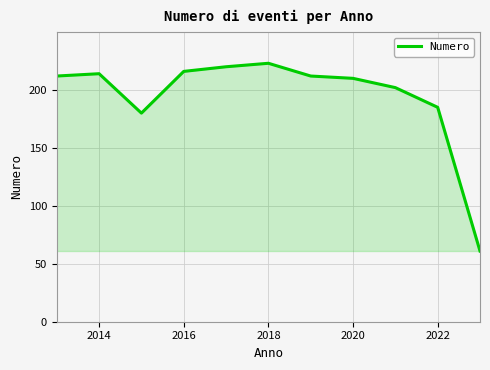

What is the smallest value displayed?

61